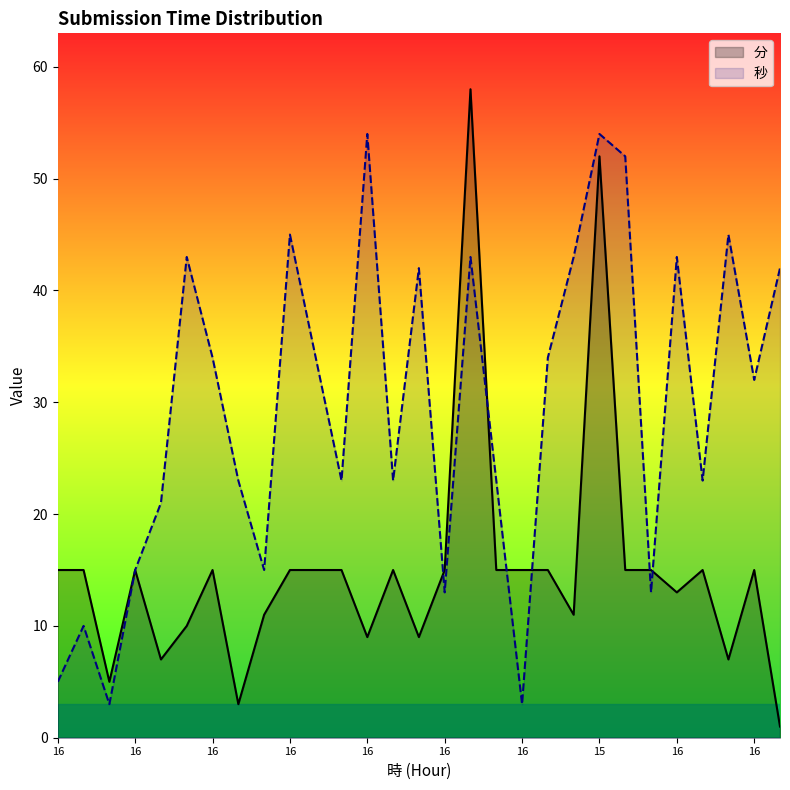

In 秒, how many points are lower than both neighbors (excluding endpoints)?

9